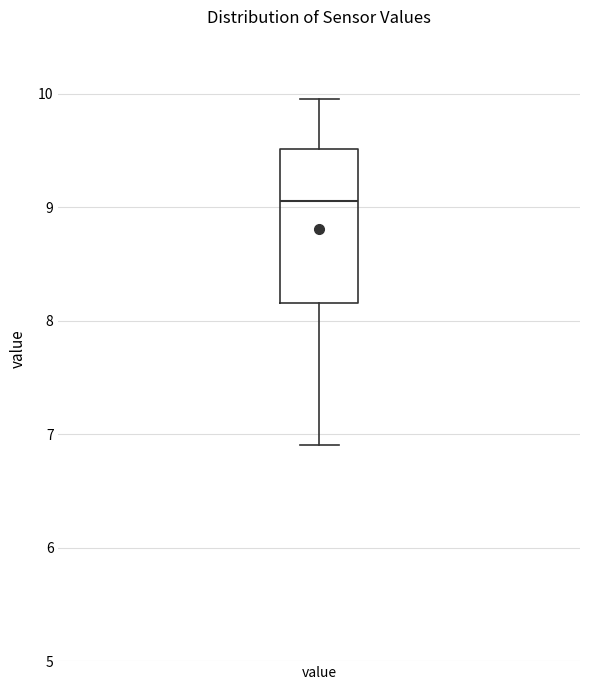

Transcribe this box plot: give where the median line is, the range the box spans, and where the two whiskers end, as read against the y-axis. The values are not printed on the chart, so give them approximately, as read against the axis.

median 9.1, box 8.2 to 9.5, whiskers 6.9 to 10.0